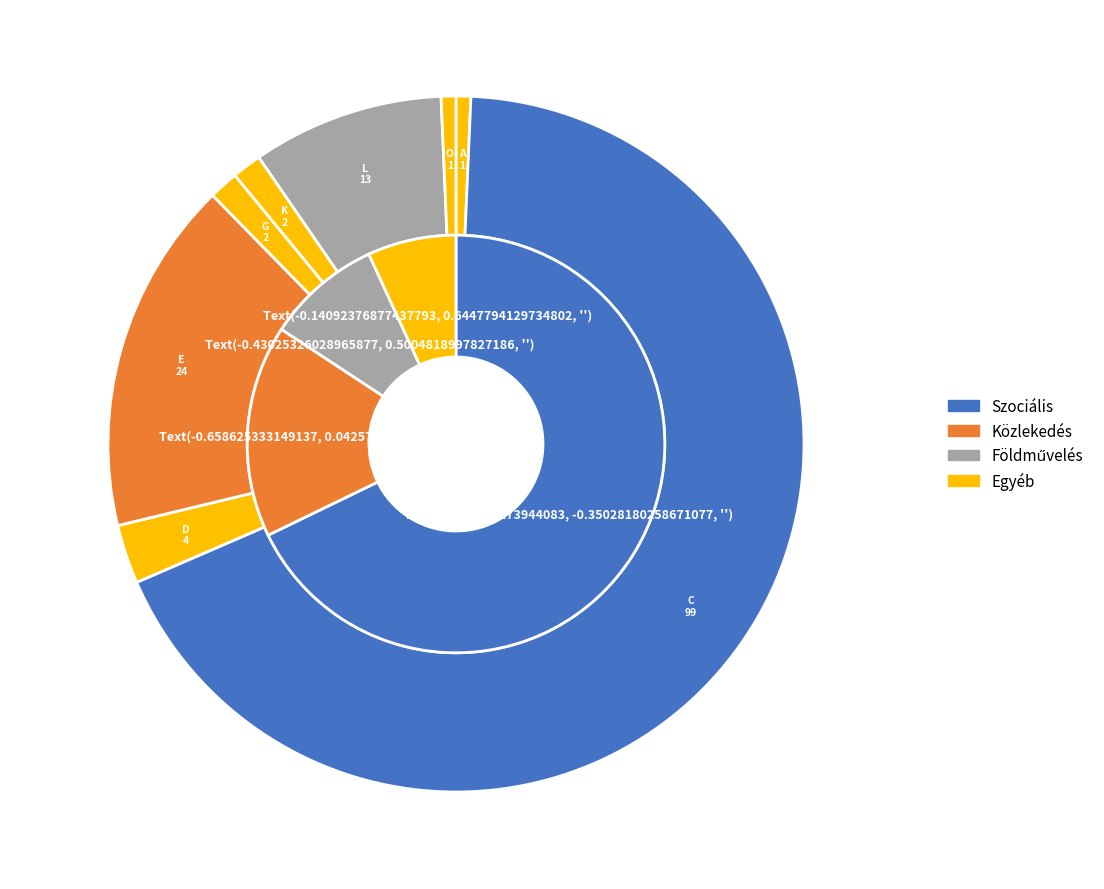

What is the change in value from E. Közlekedés to K. Kereskedelmi?

-22